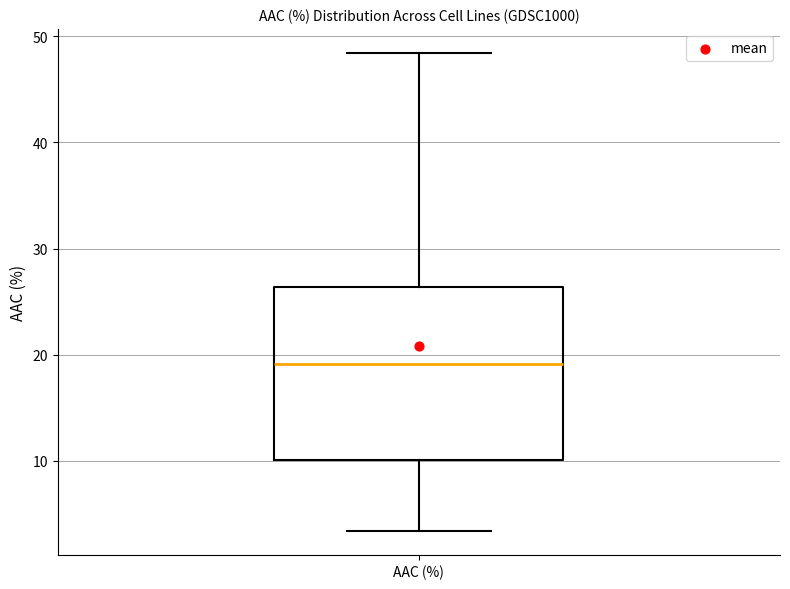

Transcribe this box plot: give where the median line is, the range the box spans, and where the two whiskers end, as read against the y-axis. The values are not printed on the chart, so give them approximately, as read against the axis.

median 19, box 10 to 26, whiskers 3 to 48